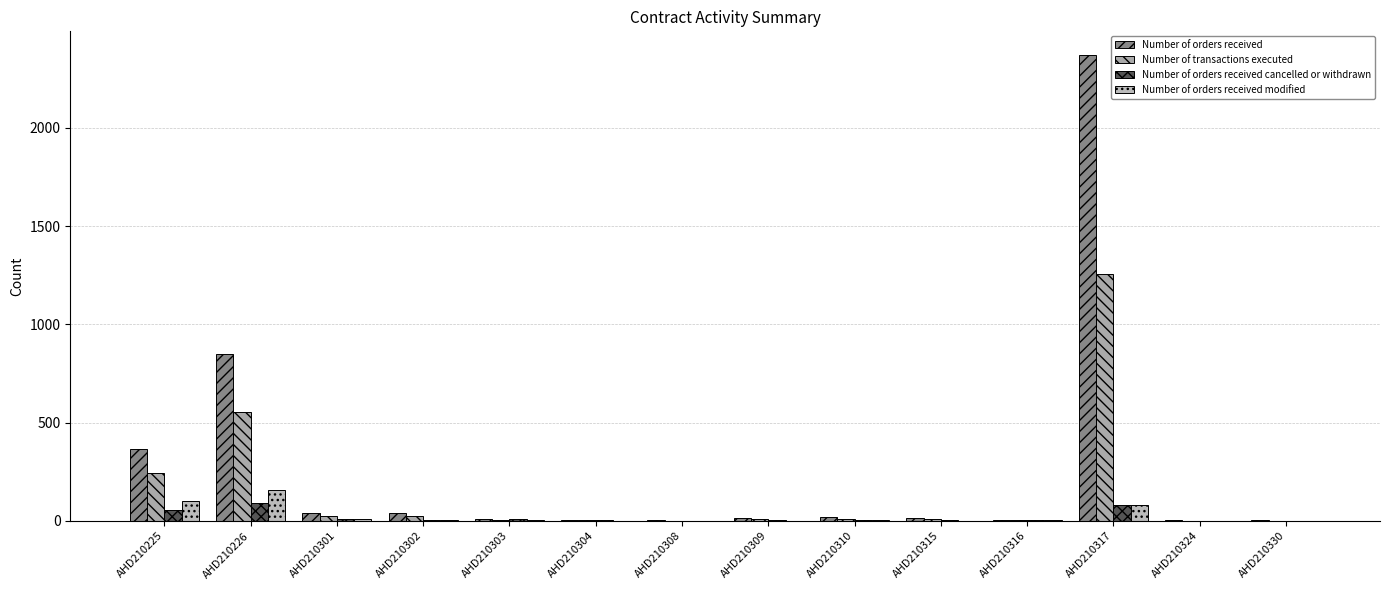

List the series in order of their peak value, highest first.

Number of orders received, Number of transactions executed, Number of orders received modified, Number of orders received cancelled or withdrawn